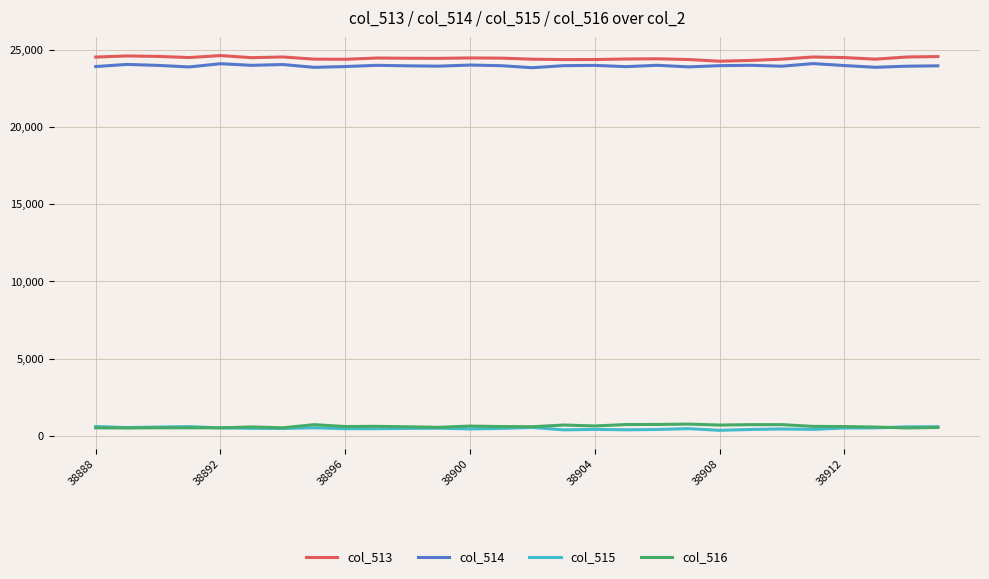

True or false: col_514 and col_516 cross at least once.

False